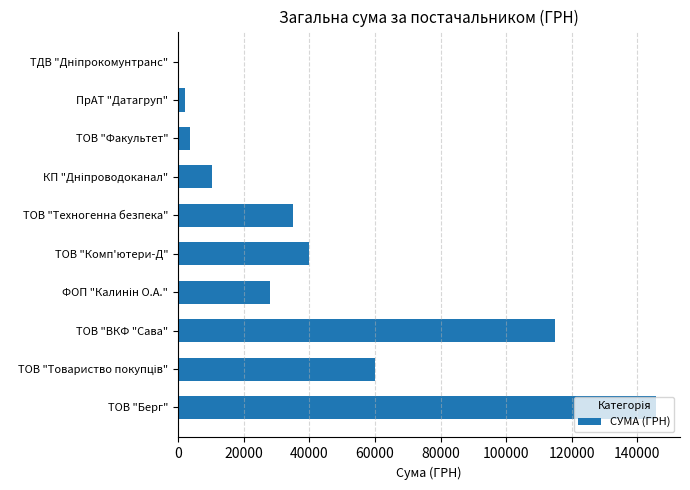

What is the maximum value shown in the chart?

145693.0